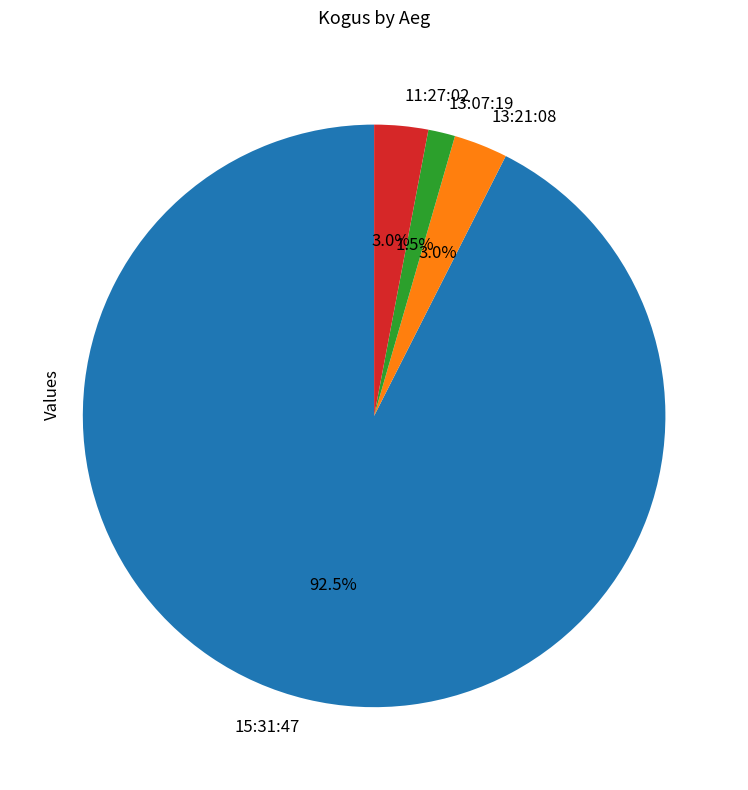

To the nearest percent, what is the difference between the largest and smallest slice percentages?

91%